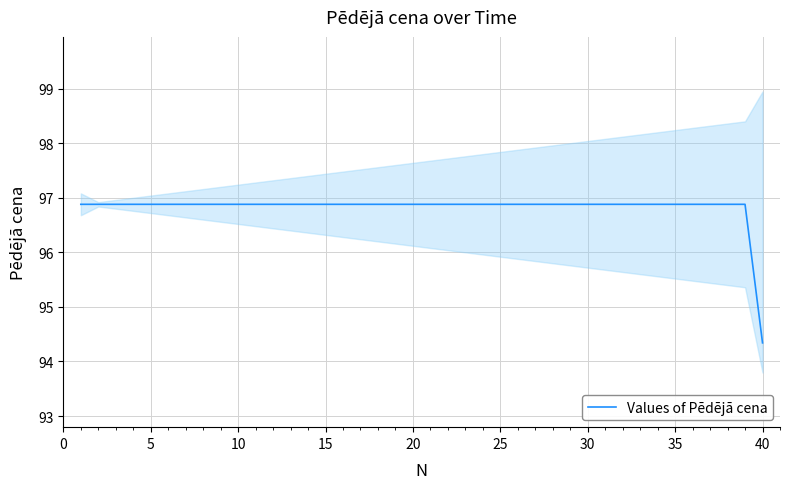

Where is Values of Pēdējā cena nearest to the value 95?

40